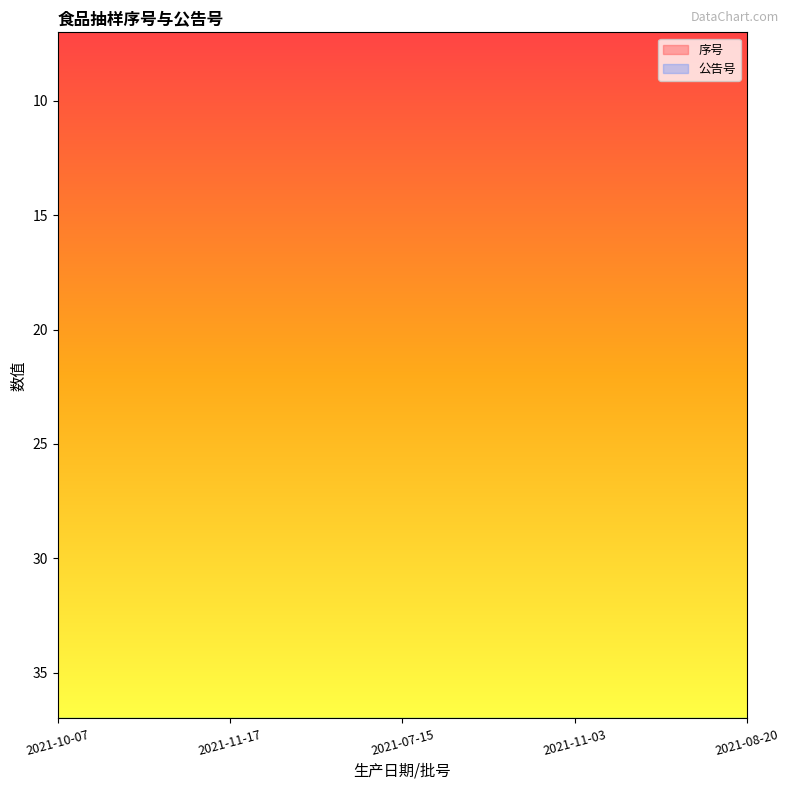

What position from the right is 2021-10-07?

5